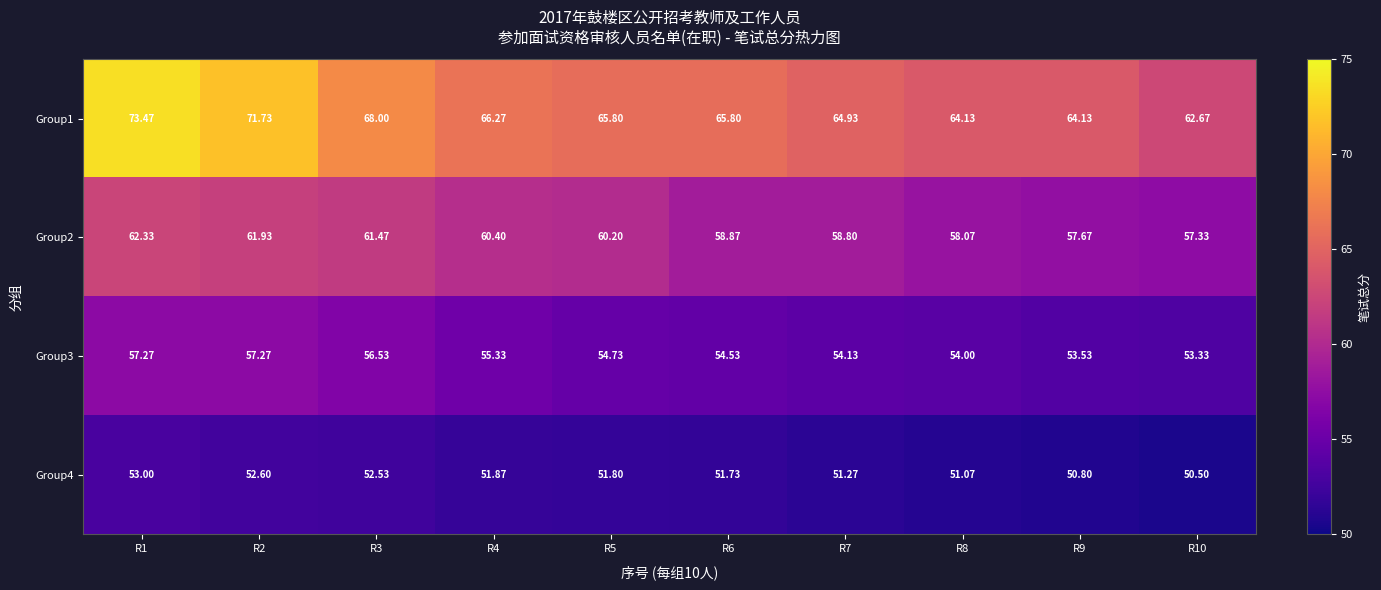

Is the value of Group3 at R6 greater than the value of Group2 at R10?

No